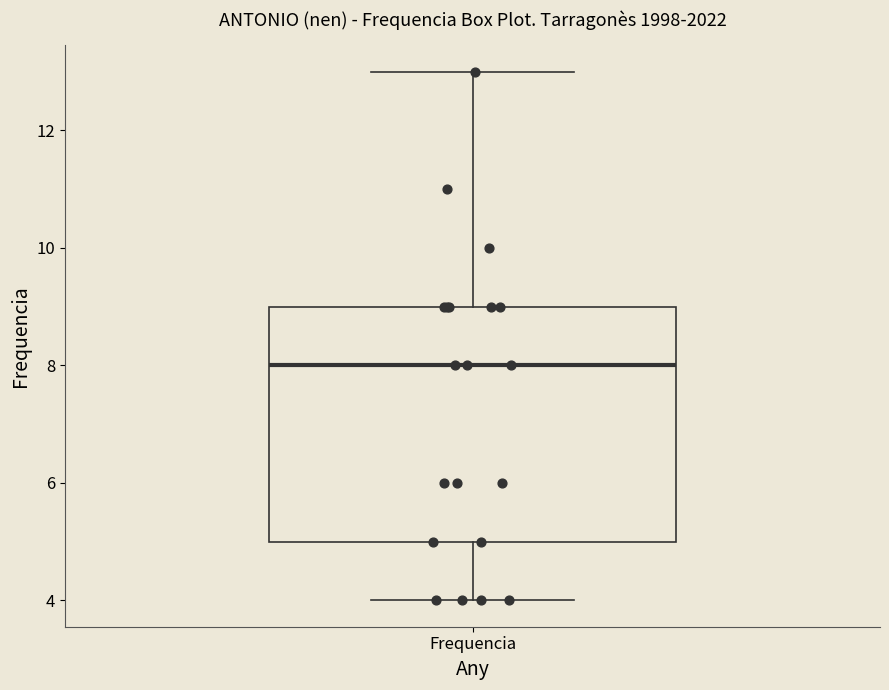

Where does the lower whisker of the box for Frequencia end on the y-axis? The values are not printed on the chart, so give them approximately, as read against the axis.

4